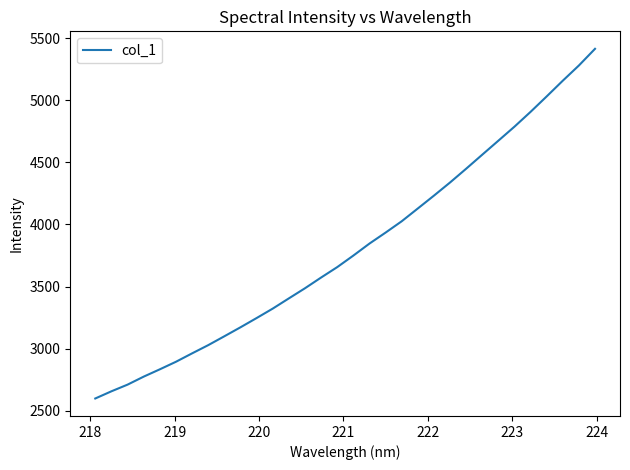

What is the minimum value shown in the chart?

2598.3